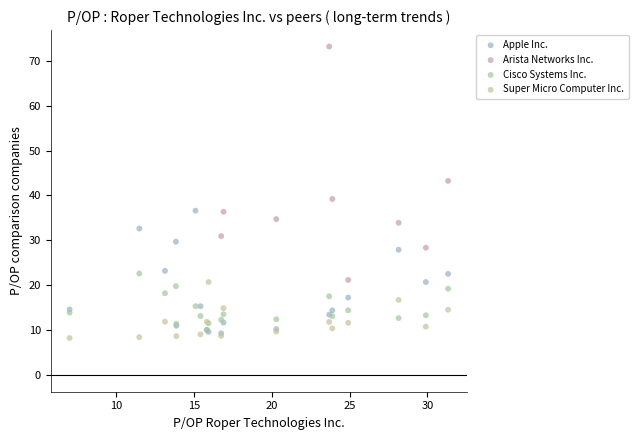

Which series contains the highest Y value?

Arista Networks Inc.